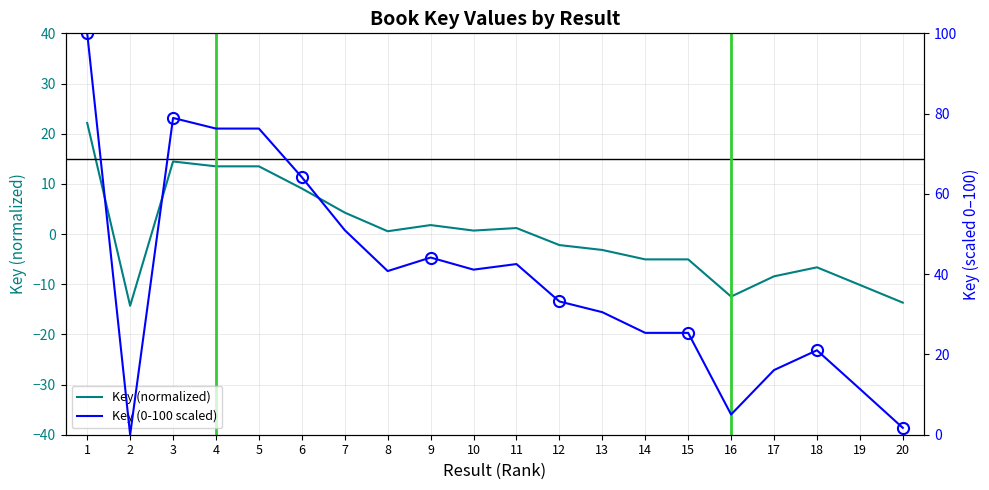

True or false: Key (0-100 scaled) and Key (normalized) cross at least once.

False